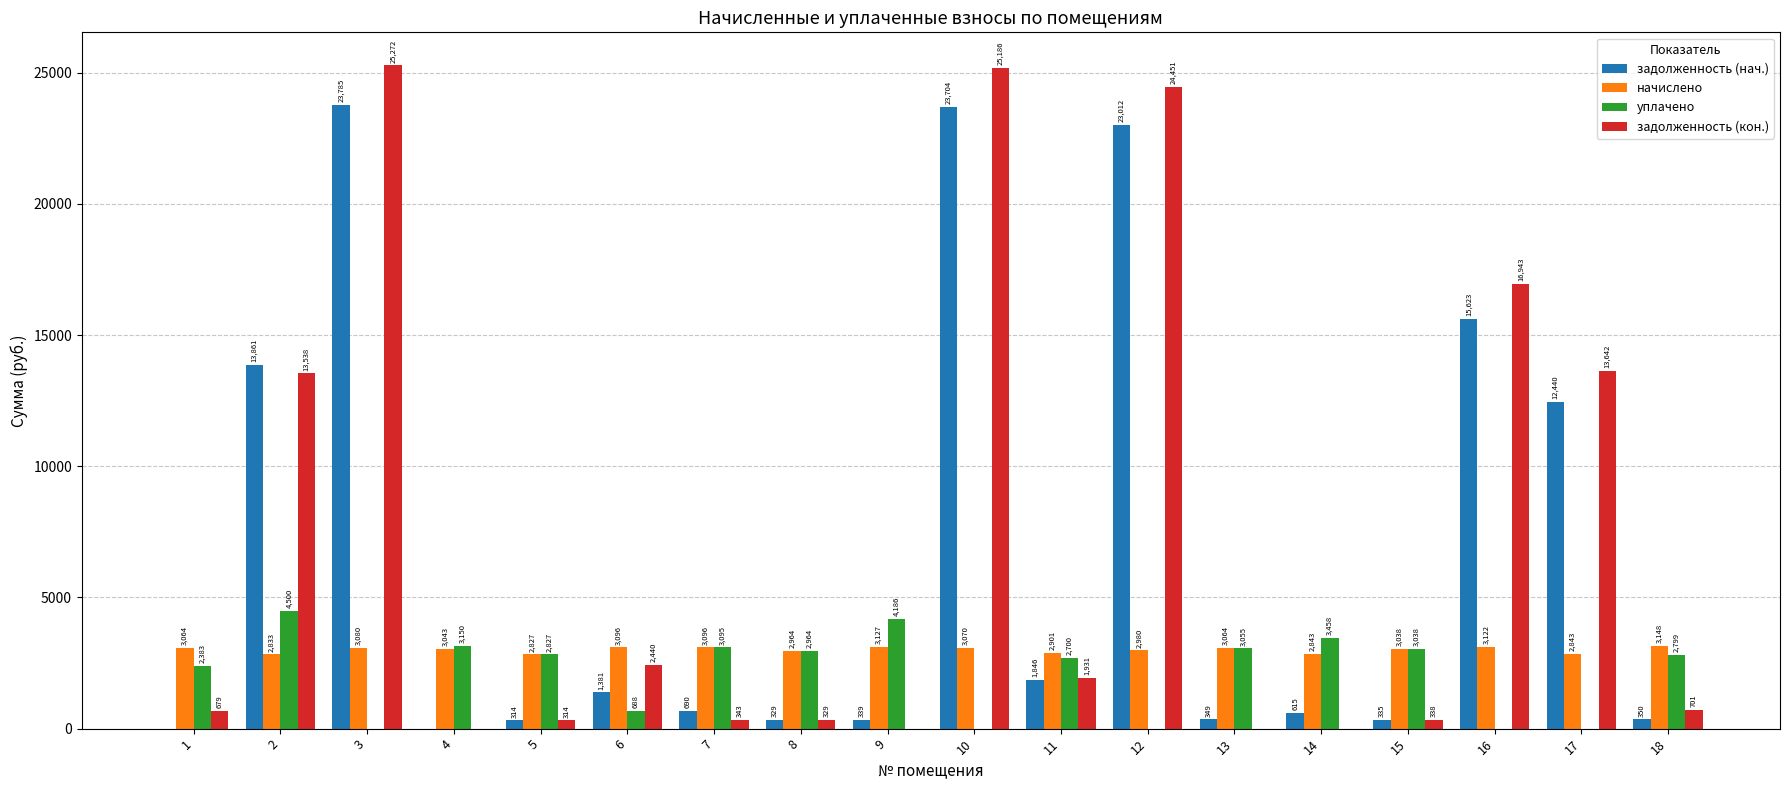

Where does the уплачено series first go above 2827?

2